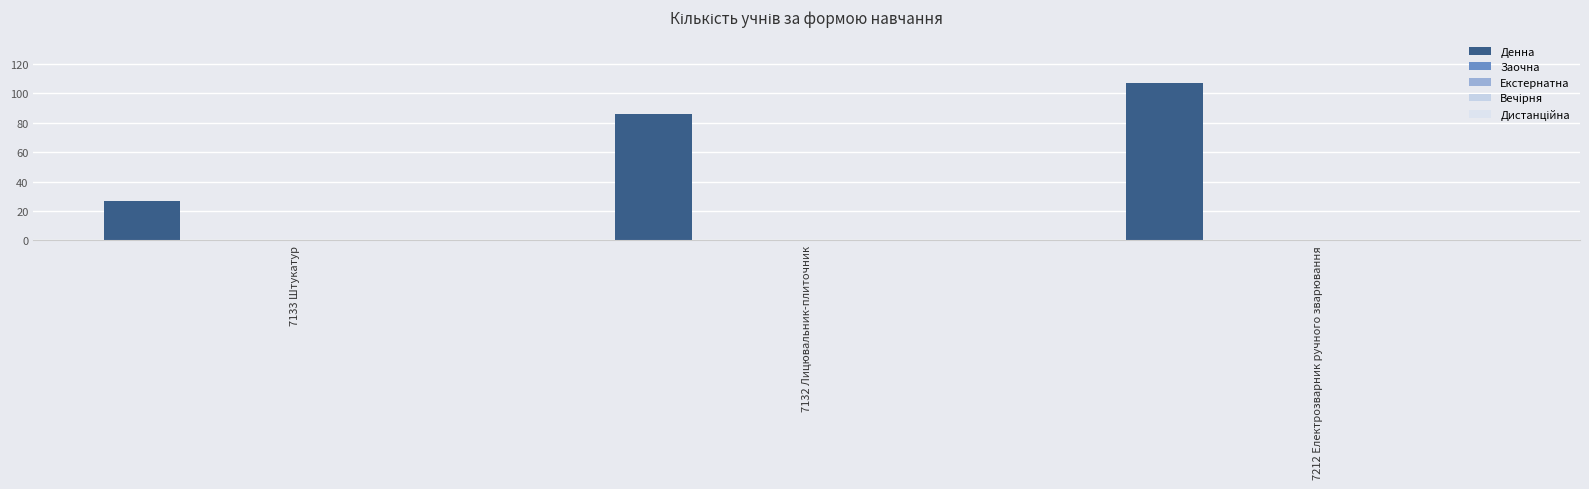

How many bars are there in total?

3